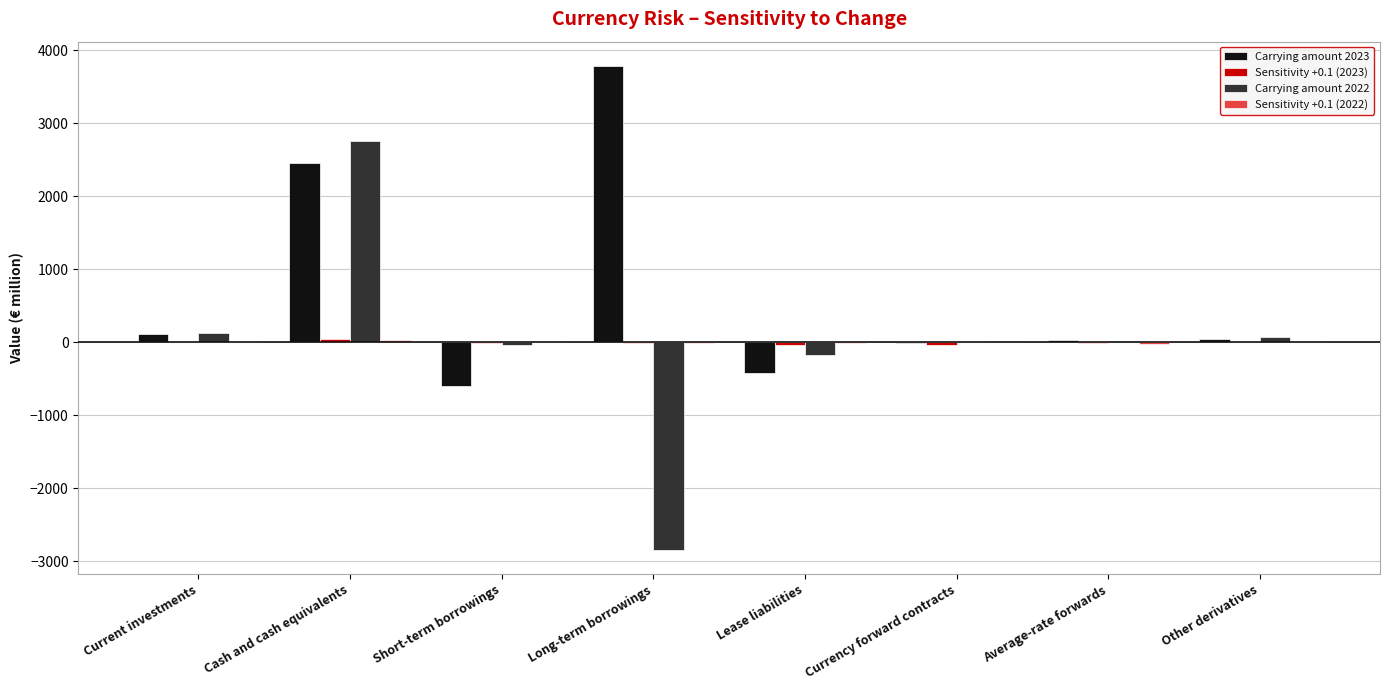

Which series has the largest range (max minus min)?

Carrying amount 2022